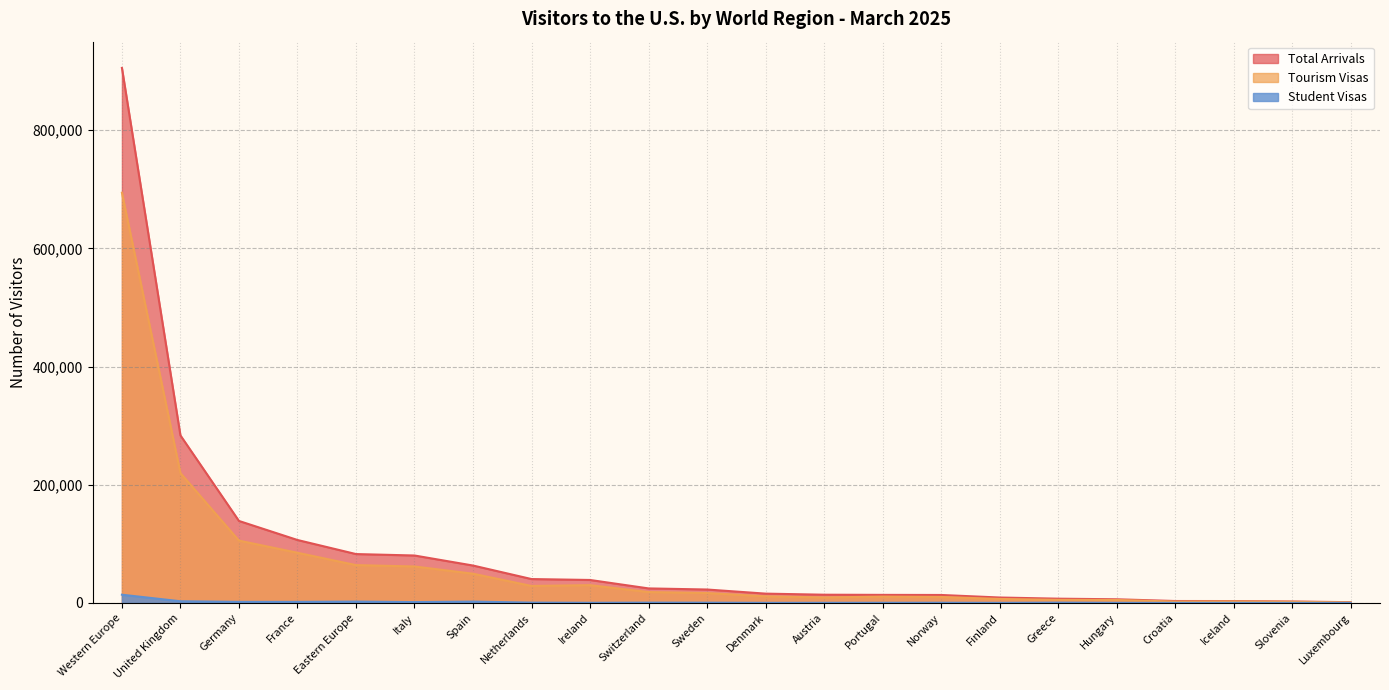

At which label is Tourism Visas closest to 347620?

United Kingdom